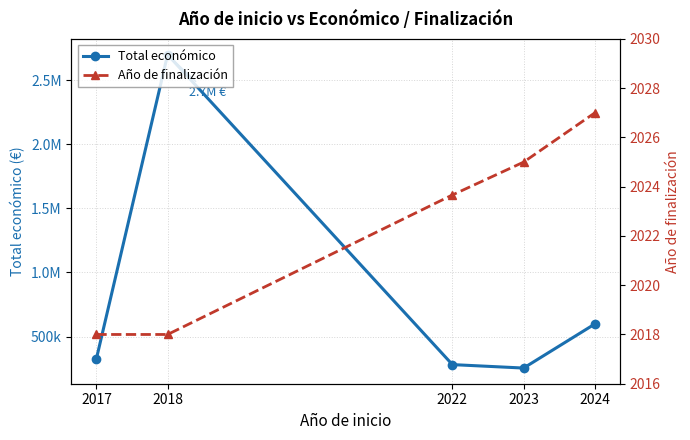

At how many categories does at least one series exceed 1759036?

1